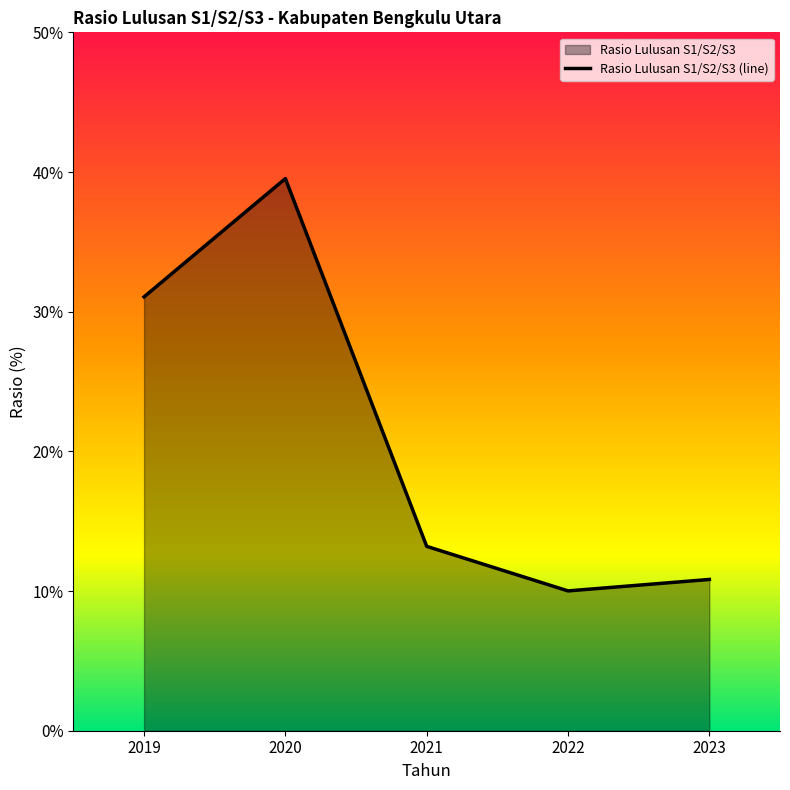

Reading right to left, list all the values displayed in this chart.

10.8	10.0	13.2	39.5	31.1